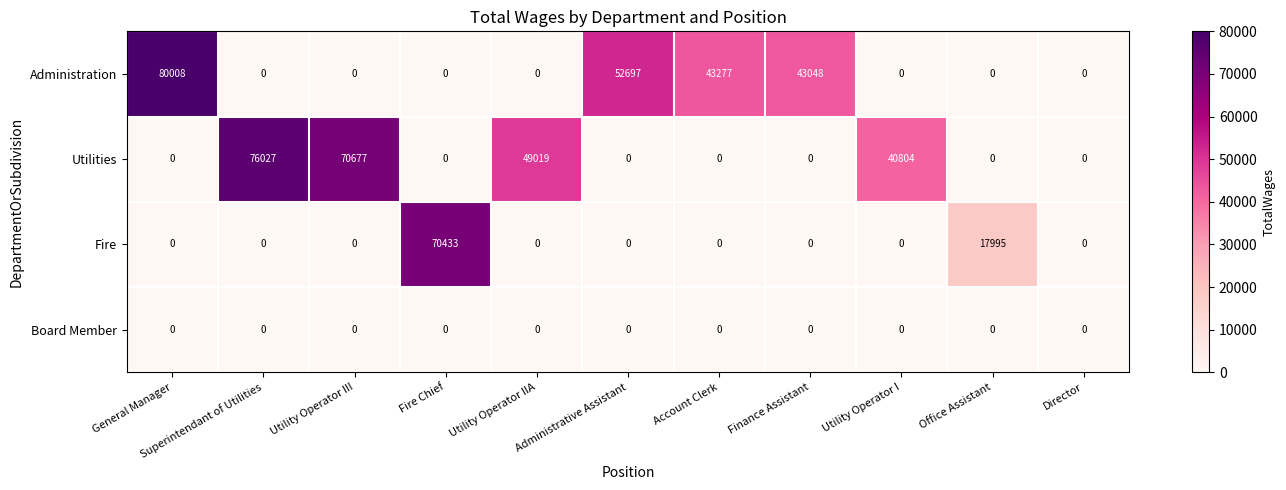

What is the maximum value shown in the chart?

80008